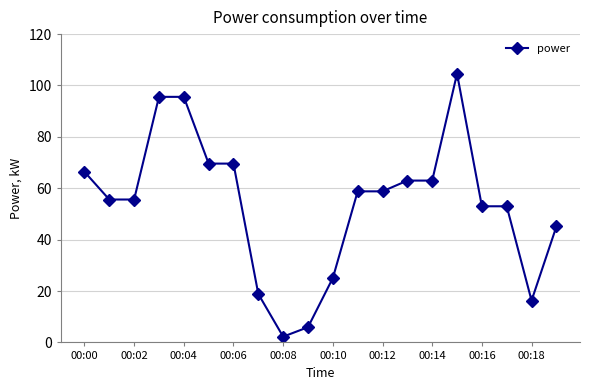

What is the difference between the maximum and second lowest values?

98.7